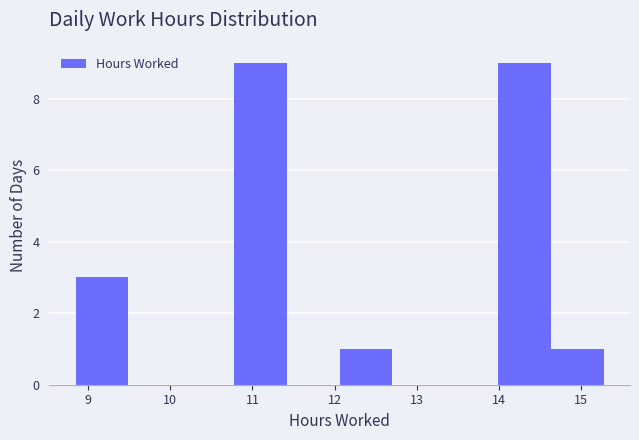

What is the height of the bar covering 14.0 to 14.6 on the x-axis? Neither the bar edges nor the heights are printed on the chart, so give them approximately, as read against the axes.

9